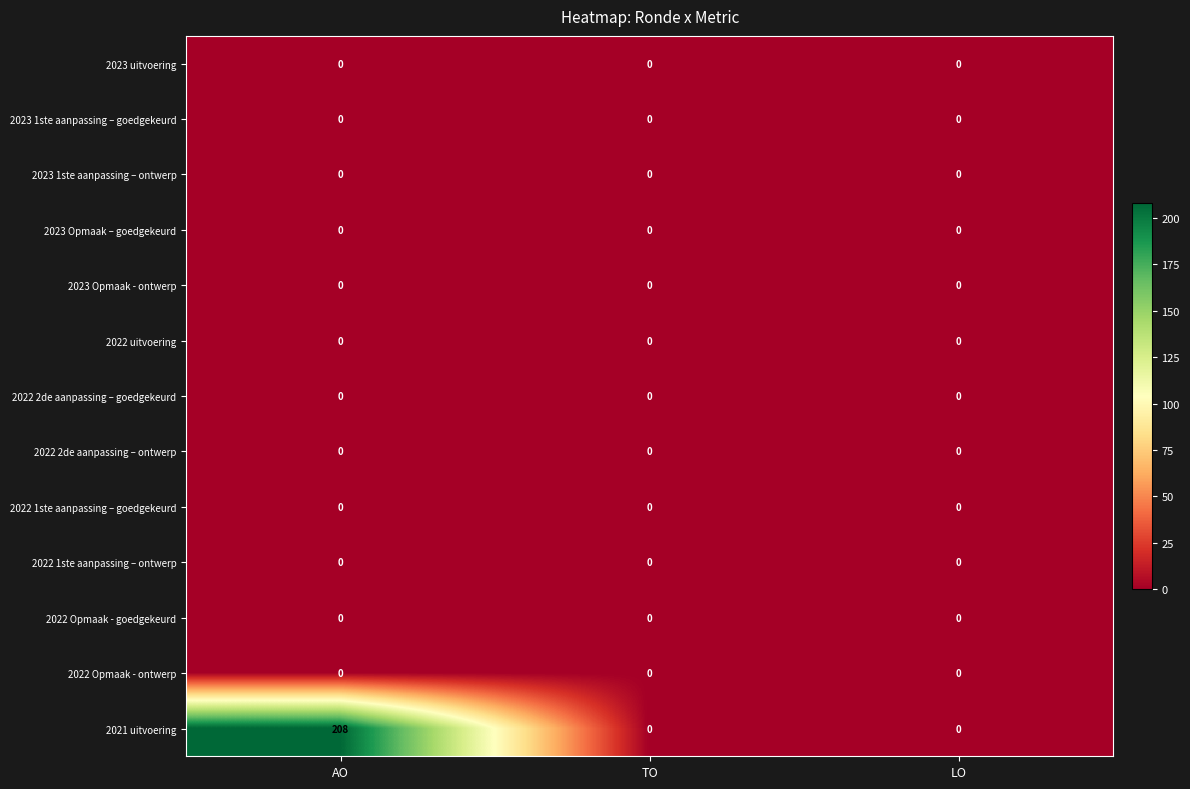

Between AO and TO, which series saw the biggest shift?

2021 uitvoering